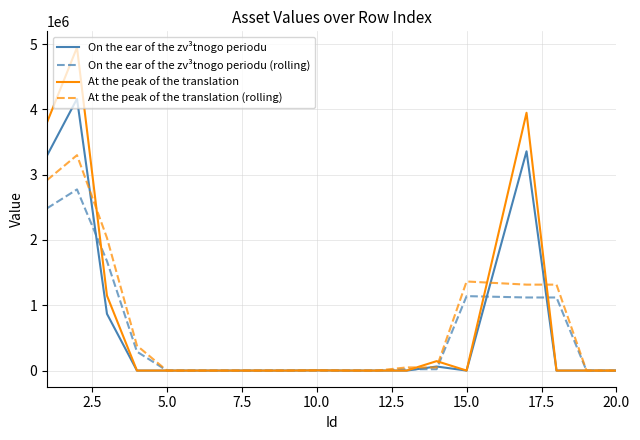

List the series in order of their peak value, lowest first.

On the ear of the zv³tnogo periodu (rolling), At the peak of the translation (rolling), On the ear of the zv³tnogo periodu, At the peak of the translation